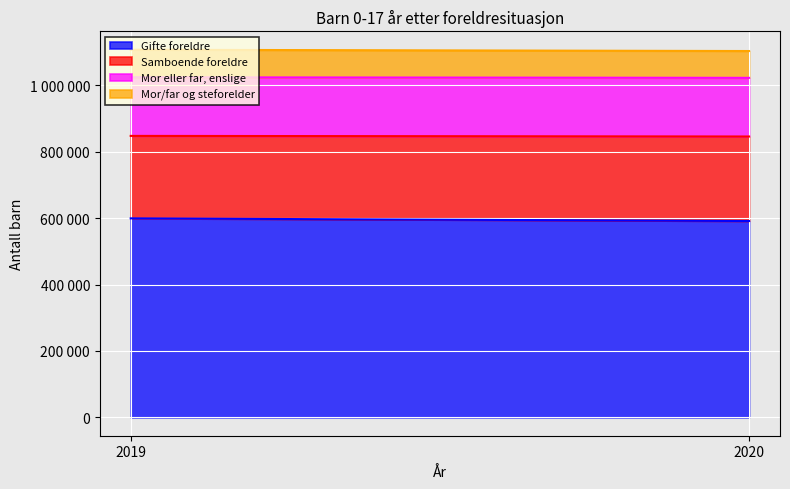

What is the sum of all Gifte foreldre values?

1190925